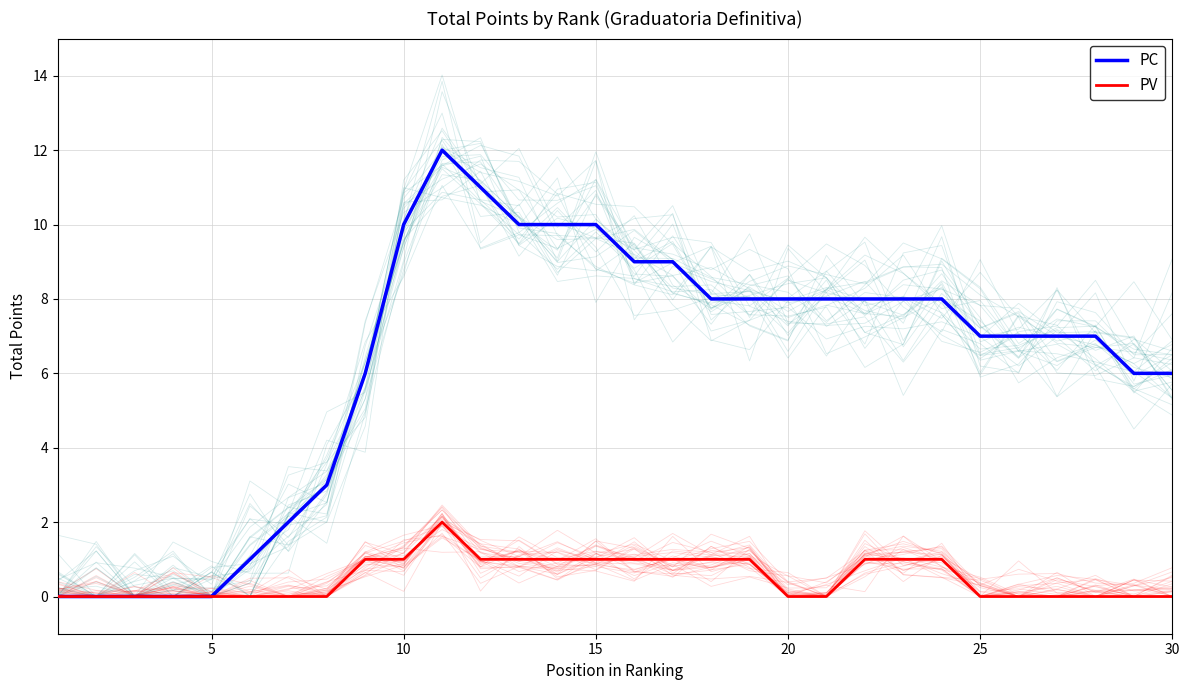

True or false: PC and PV intersect in this chart.

False